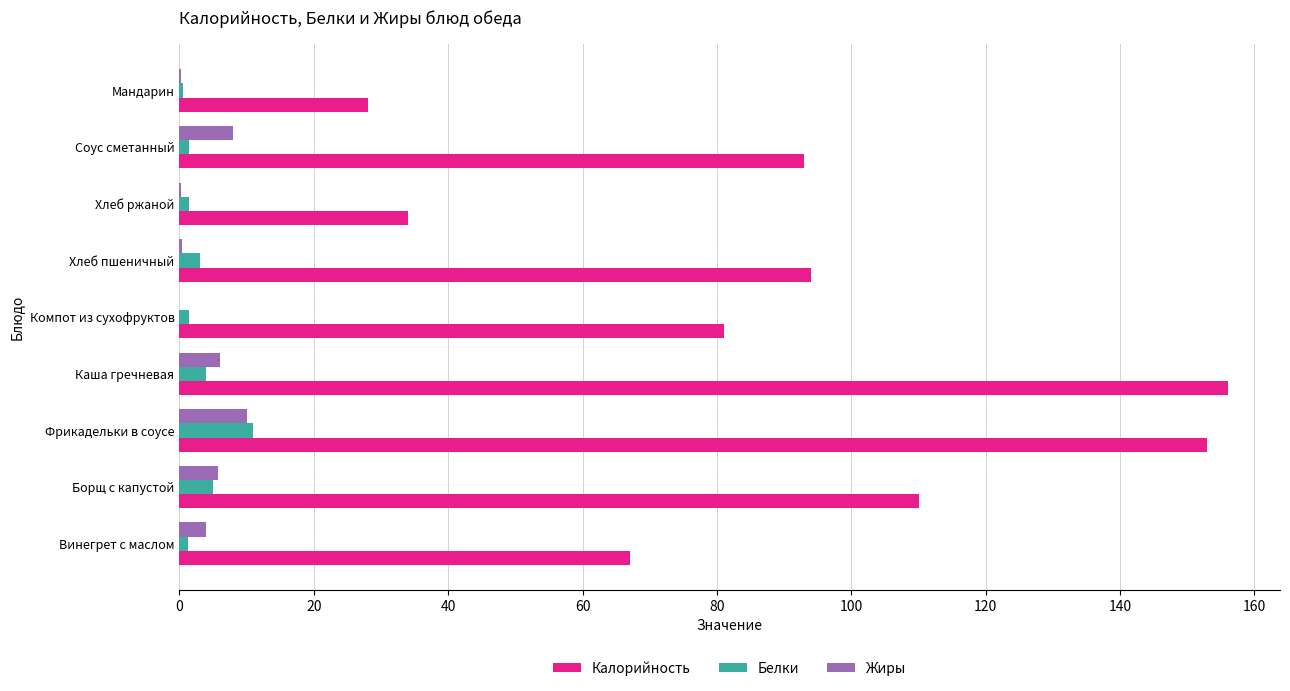

What is the maximum value shown in the chart?

156.0